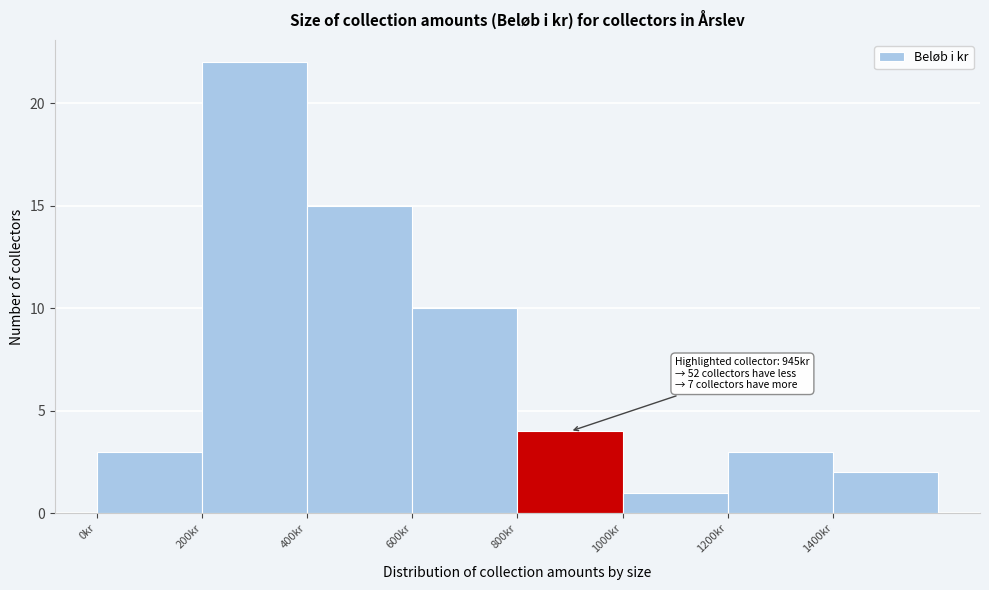

Over which range of the x-axis is the bar tallest?

200 to 400